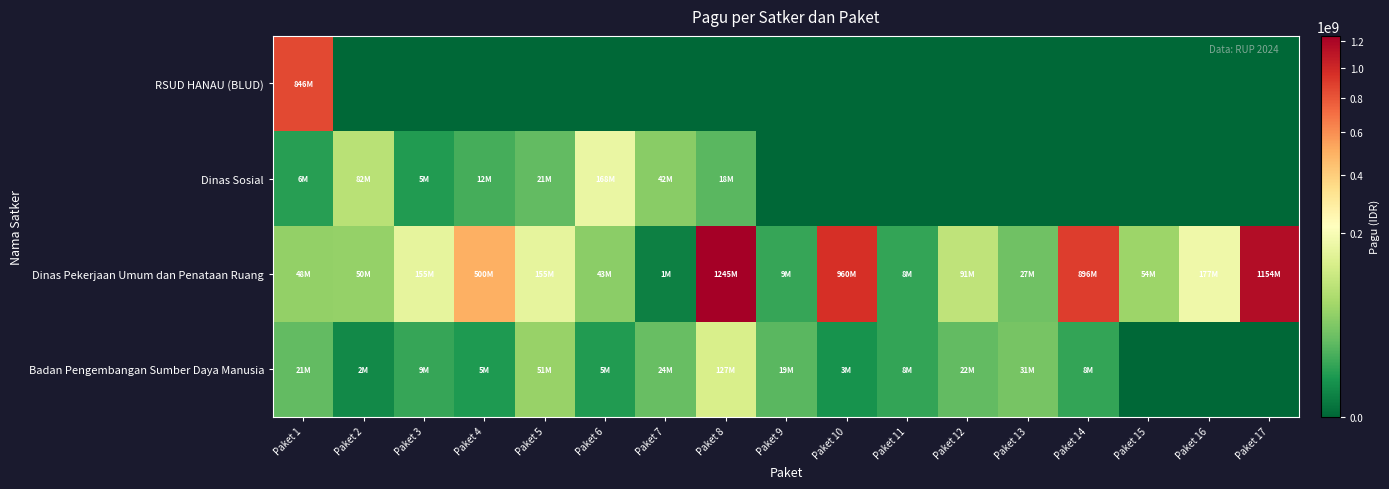

What is the total value across all series at Paket 4?

517107000